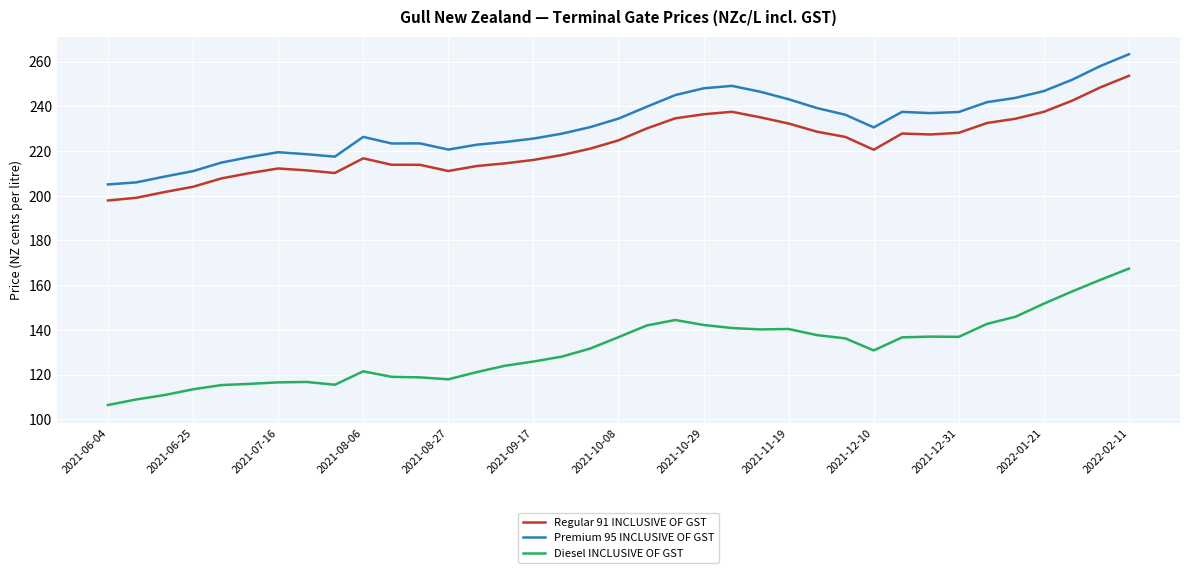

What is the maximum value shown in the chart?

263.3